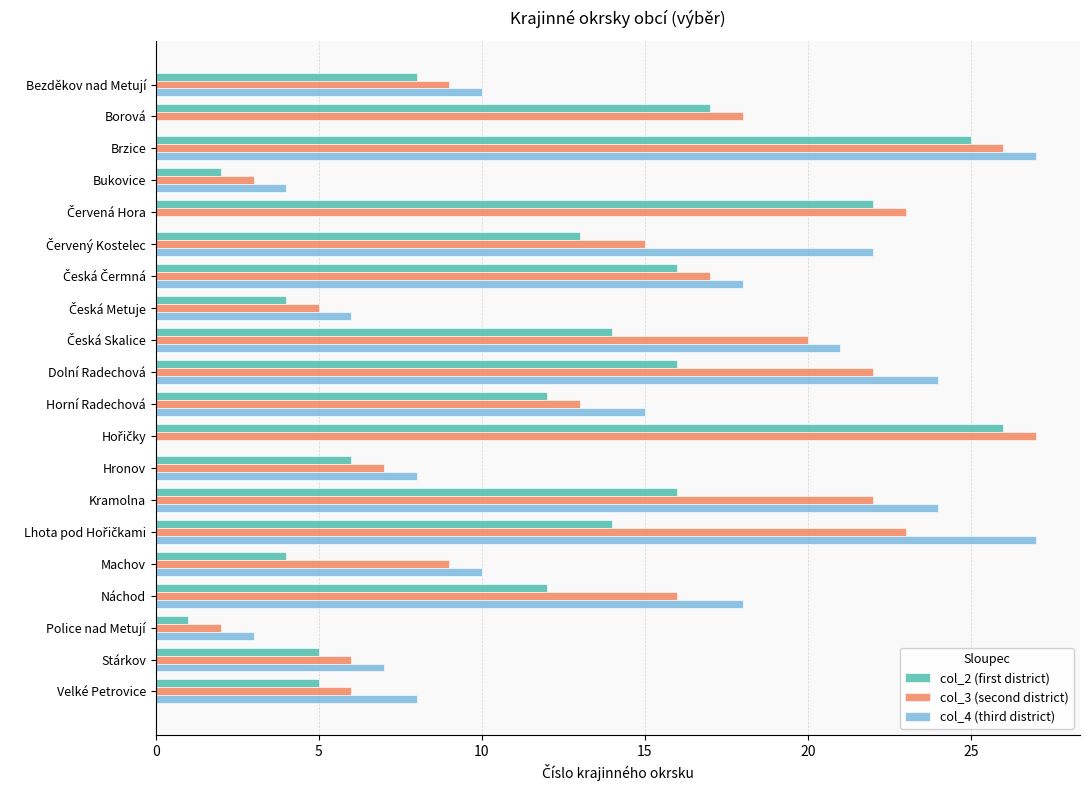

Which series has the largest total across all categories?

col_3 (second district)